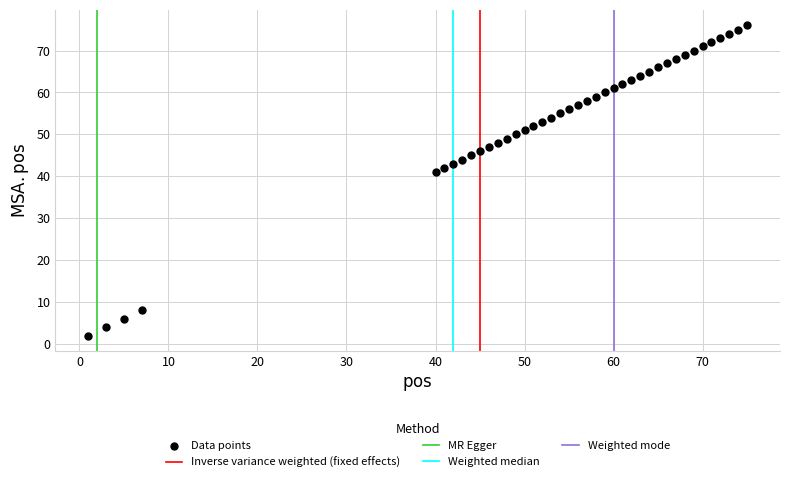

What is the range of X values (max minus min)?

74